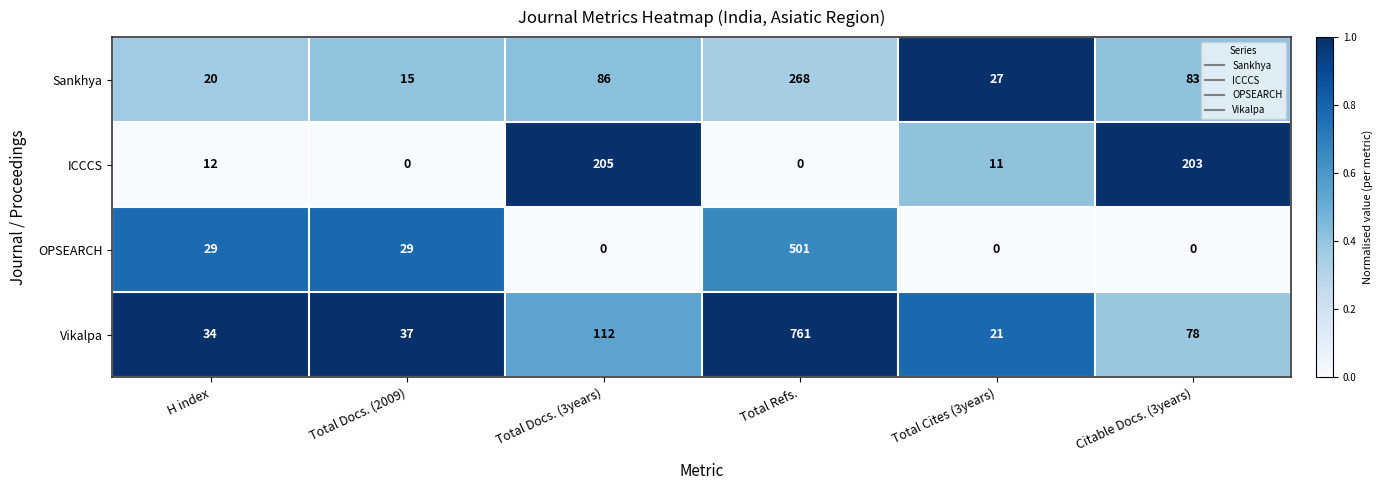

What is the difference between the ICCCS values at H index and Total Docs. (2009)?

12